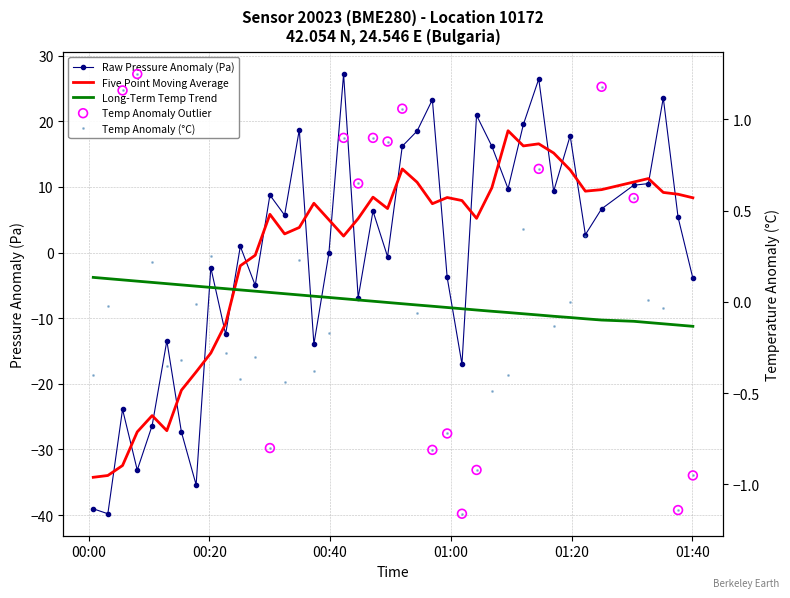

Which series has the largest total across all categories?

pressure